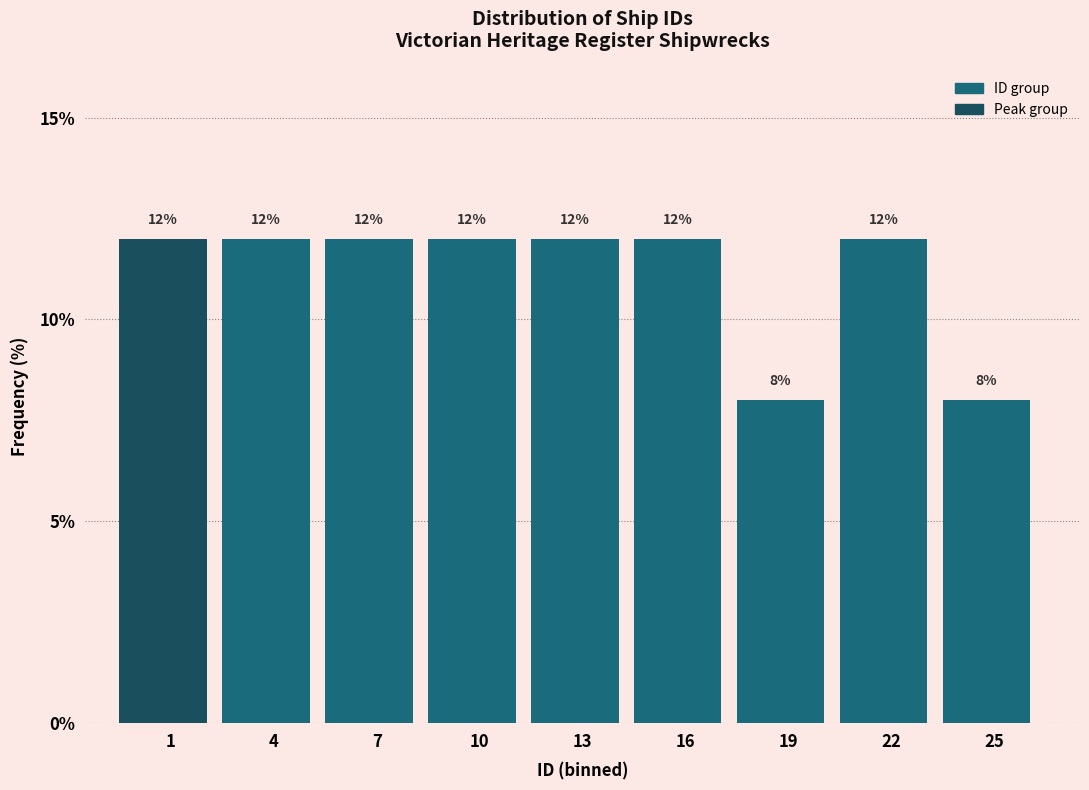

Reading right to left, what are all the values shown in this chart?

8	12	8	12	12	12	12	12	12